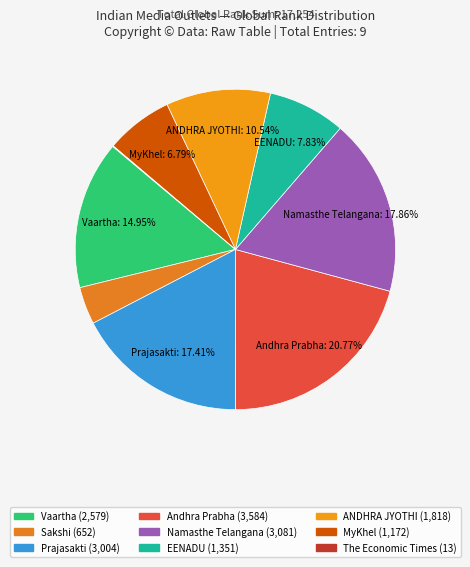

Count the number of slices in the pie.

9